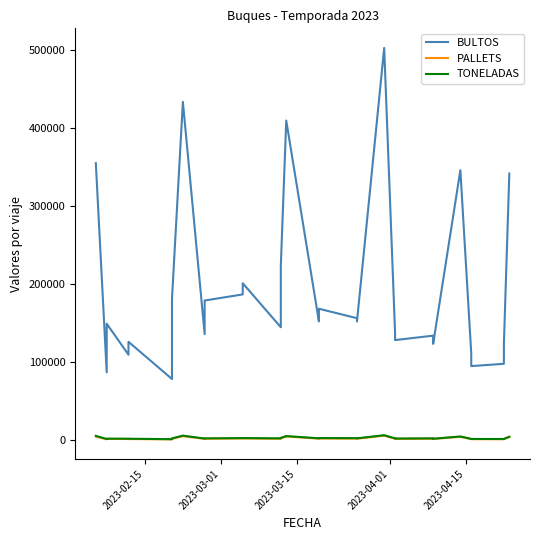

At which category does PALLETS reach its first local peak?

2023-03-15